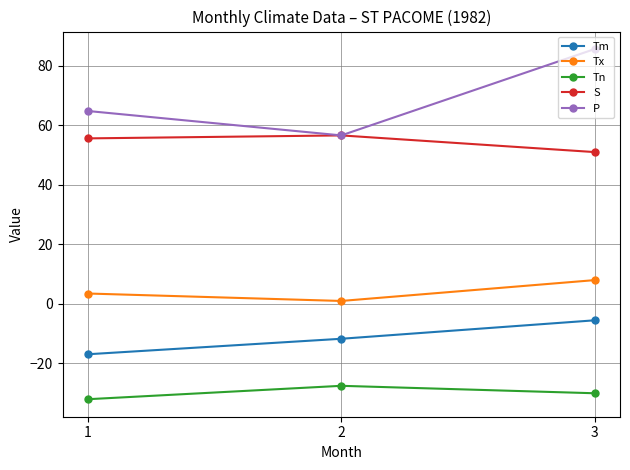

At which category is the sum across all series the highest?

3